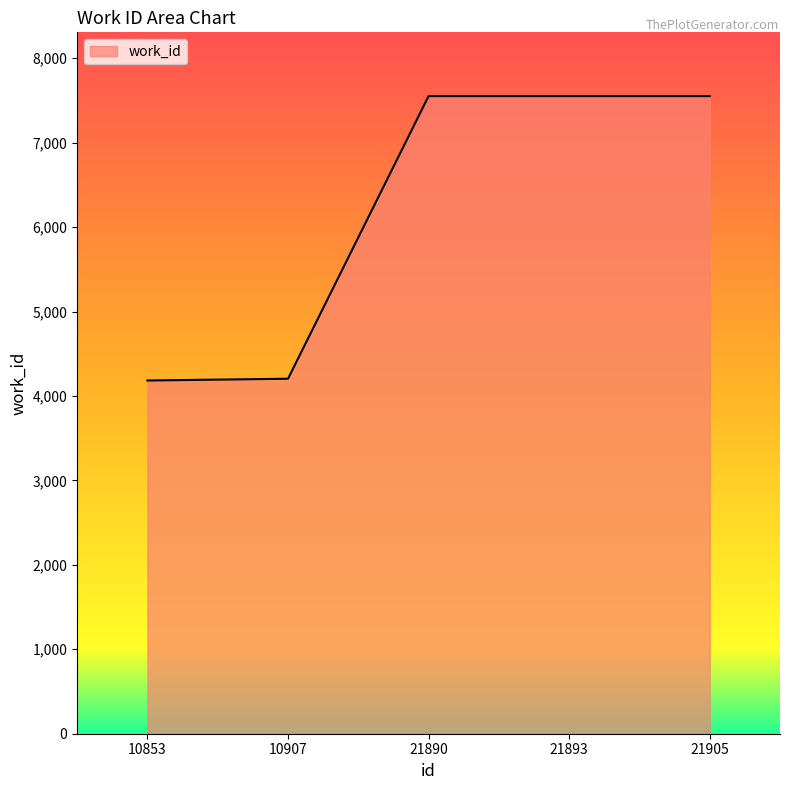

What is the difference between the values at 21893 and 10907?

3347